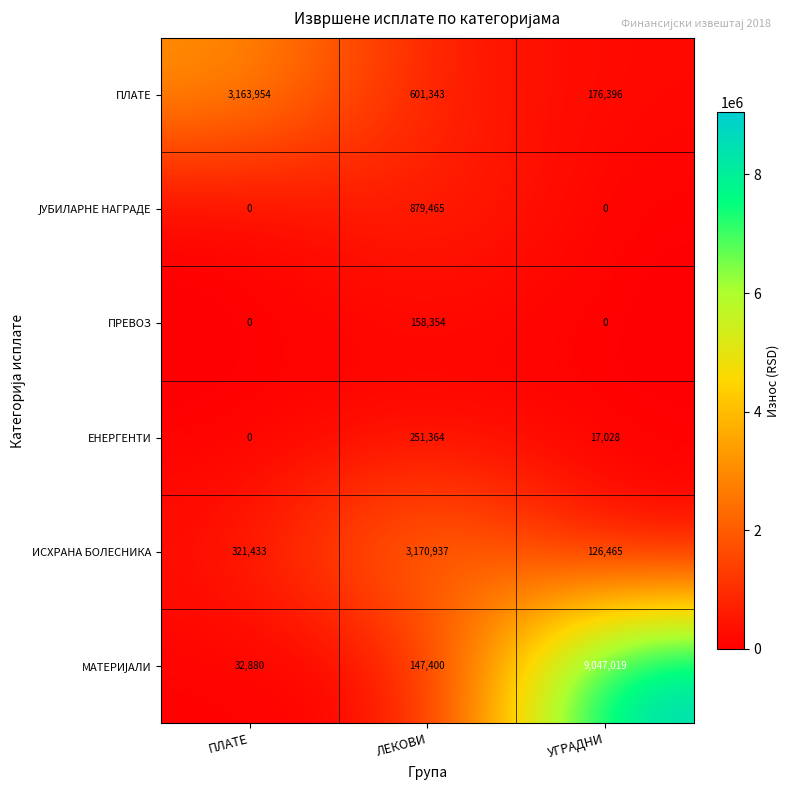

At which category is the sum across all series the highest?

УГРАДНИ